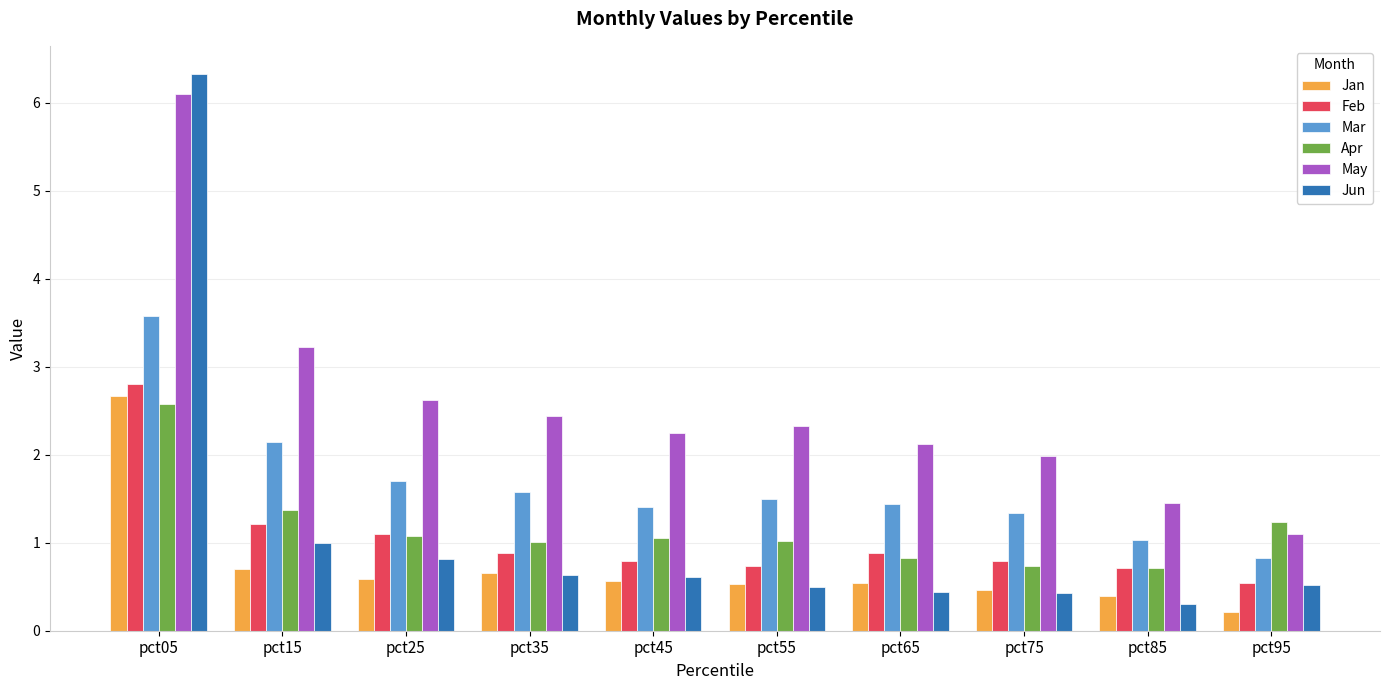

Between pct05 and pct25, which series saw the biggest shift?

Jun